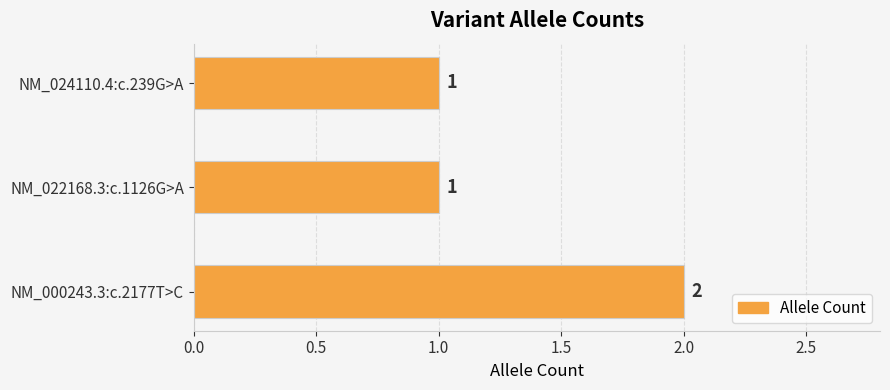

Approximately how many times larger is the value at NM_024110.4:c.239G>A compared to NM_022168.3:c.1126G>A?

1.0